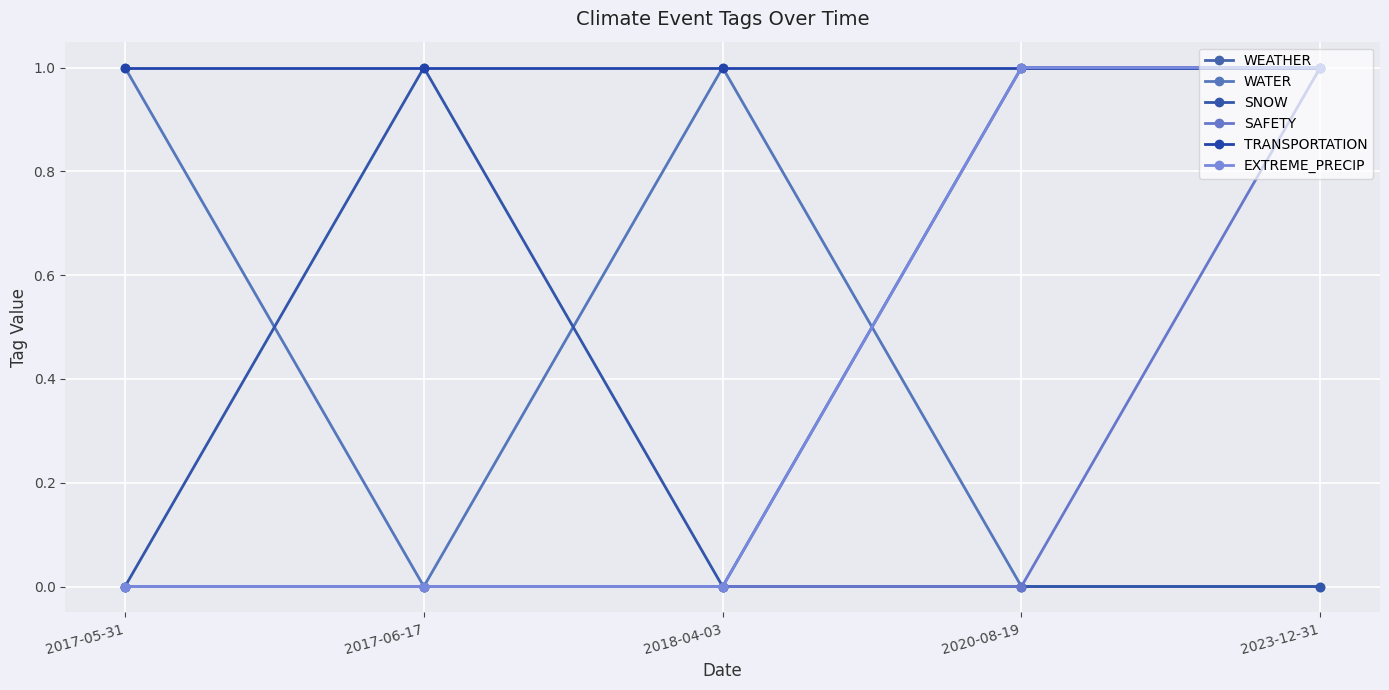

Is the value of SNOW at 2017-06-17 greater than the value of WEATHER at 2017-06-17?

Yes